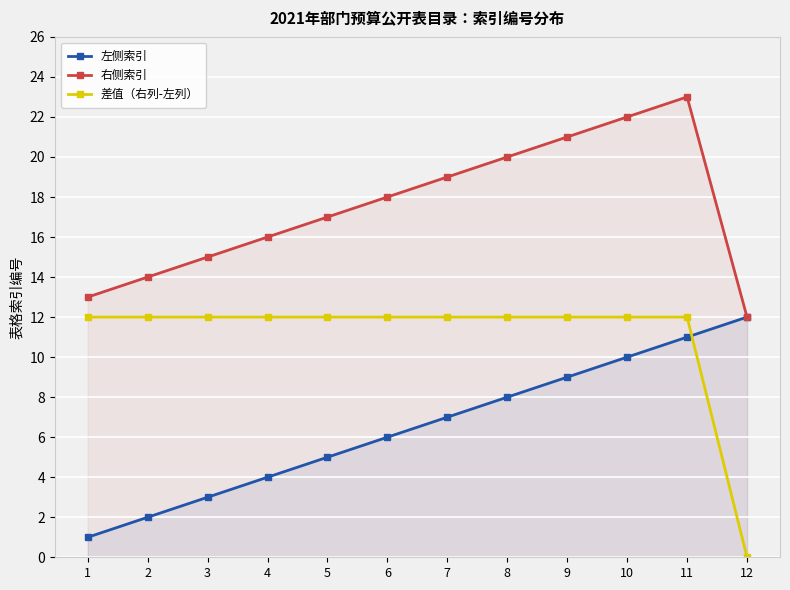

What is the highest value of the 左侧索引 series?

12